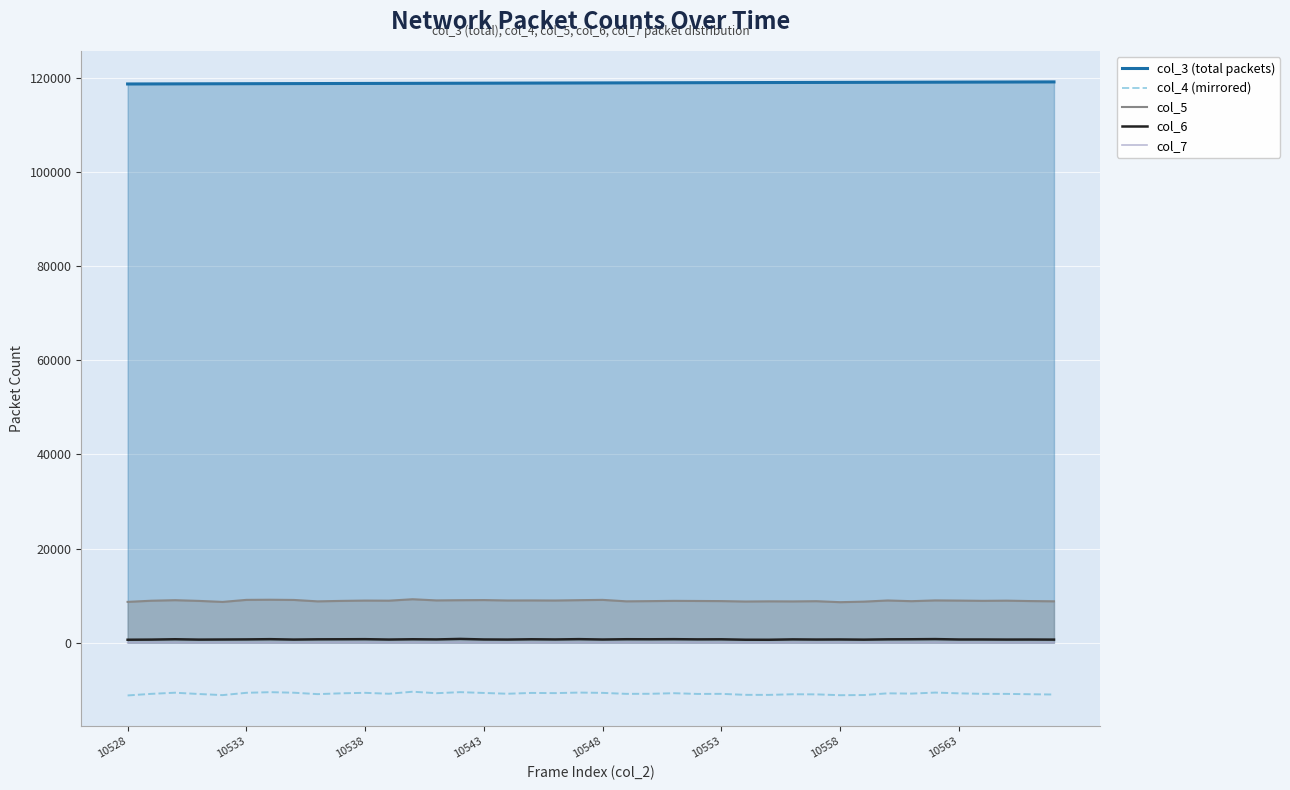

True or false: col_7 and col_3 (total packets) intersect in this chart.

False